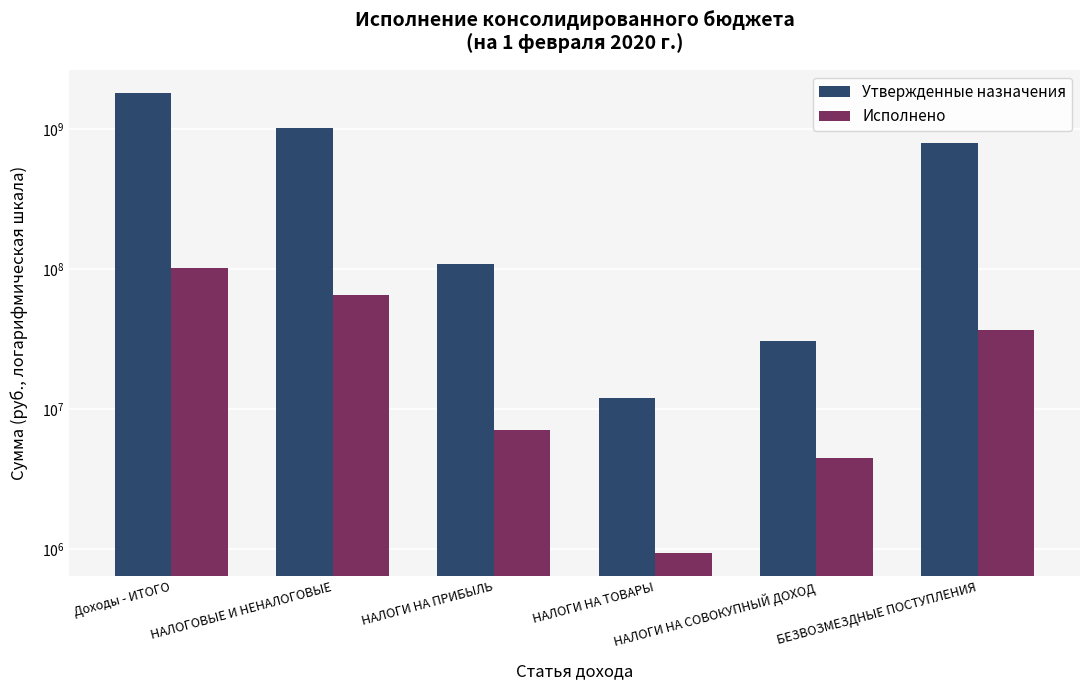

Which category has the lowest value in the Утвержденные назначения series?

НАЛОГИ НА ТОВАРЫ